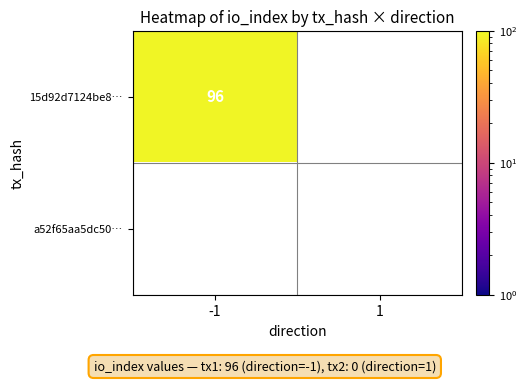

What value does the 15d92d7124be8aa0eea30323be1433f7fc9ddbe series have at -1, to the nearest 5?

95